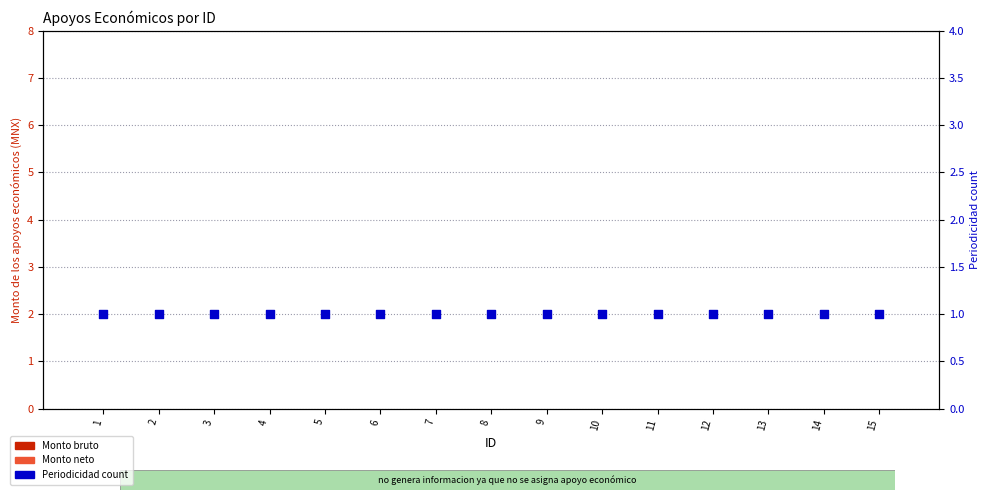

Which series has the largest Y range (max minus min)?

Monto bruto